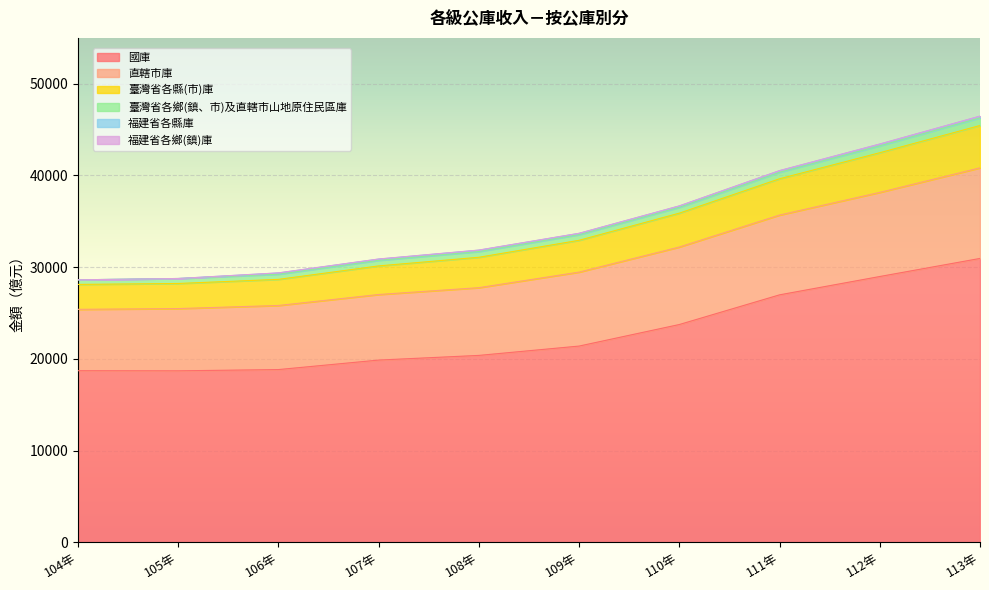

True or false: 國庫 and 臺灣省各縣(市)庫 intersect in this chart.

False